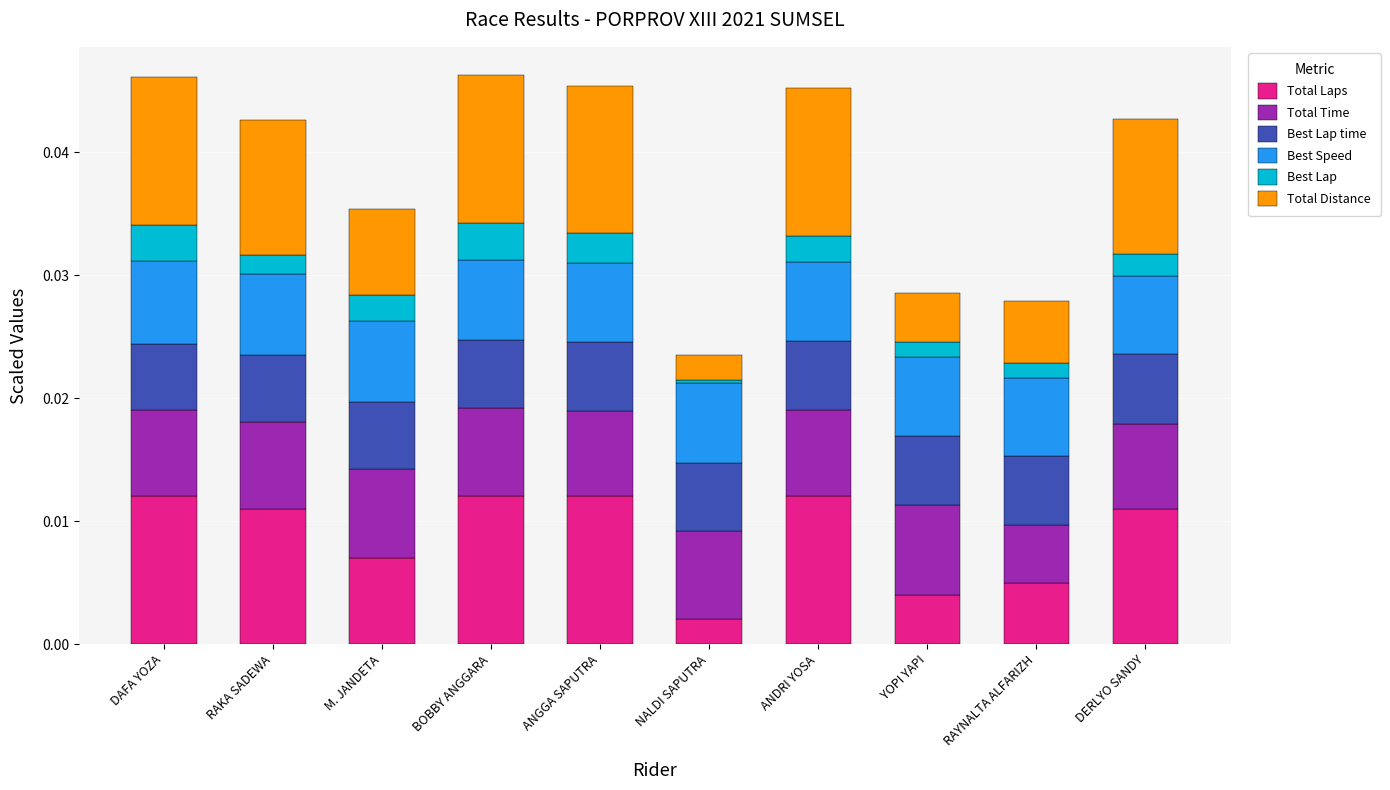

At which label does Total Laps reach its minimum?

NALDI SAPUTRA